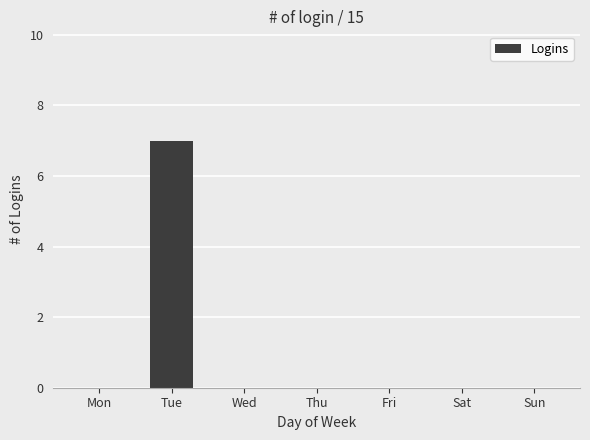

How many data points does each series have?

7